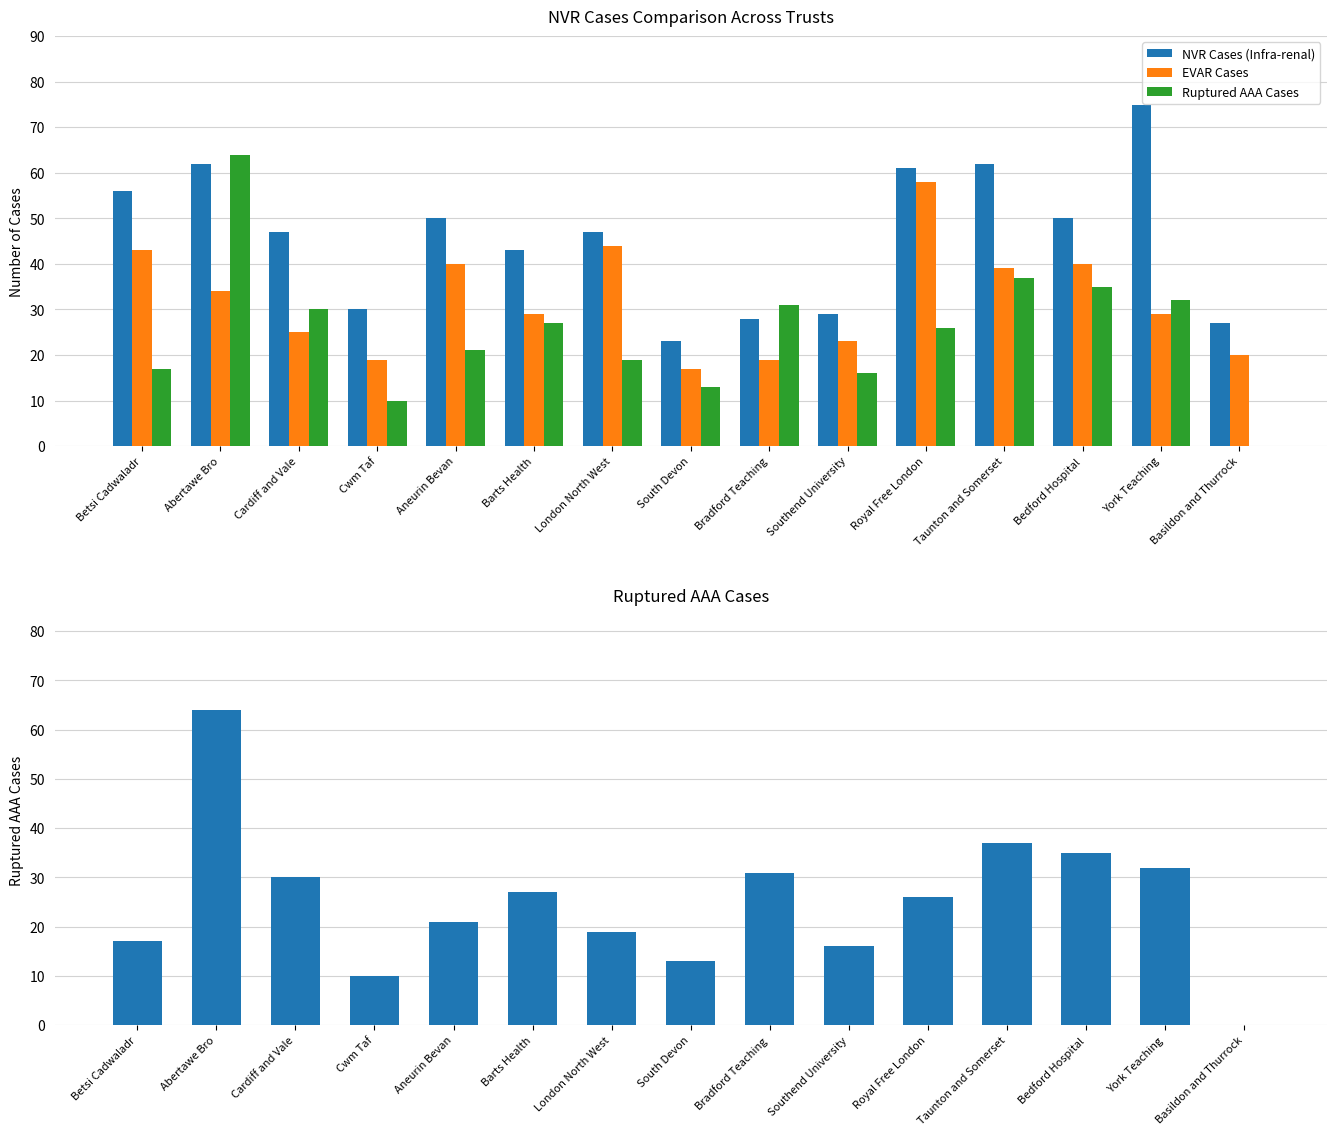

At how many categories does at least one series exceed 73?

1